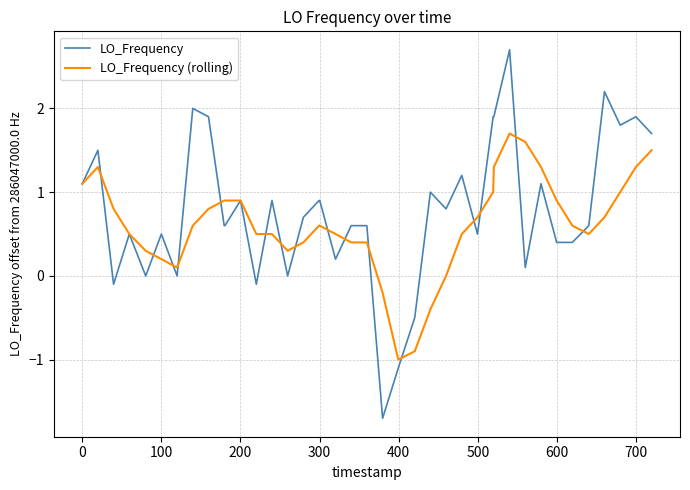

Reading left to right, extract all data points from this chart.

LO_Frequency: 1.1	1.5	-0.1	0.5	0.0	0.5	0.0	2.0	1.9	0.6	0.6	0.9	-0.1	0.9	0.0	0.7	0.9	0.9	0.2	0.6	0.6	-1.7	-1.1	-0.5	1.0	0.8	1.2	0.5	1.9	1.9	2.7	0.1	1.1	0.4	0.4	0.6	2.2	1.8	1.9	1.7
LO_Frequency (rolling): 1.1	1.3	0.8	0.5	0.3	0.2	0.1	0.6	0.8	0.9	0.9	0.9	0.5	0.5	0.3	0.4	0.6	0.6	0.5	0.4	0.4	-0.2	-1.0	-0.9	-0.4	0.0	0.5	0.7	1.0	1.3	1.7	1.6	1.3	0.9	0.6	0.5	0.7	1.0	1.3	1.5